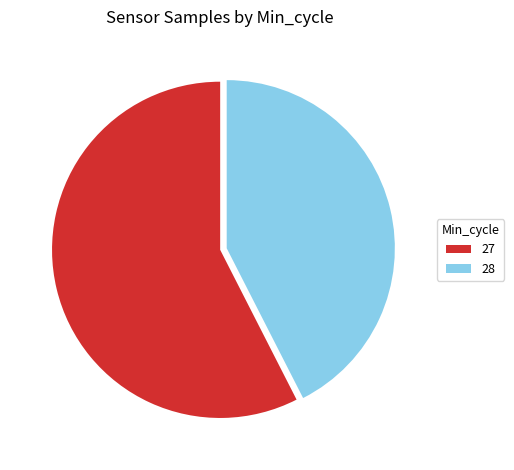

How many slices are in this pie chart?

2